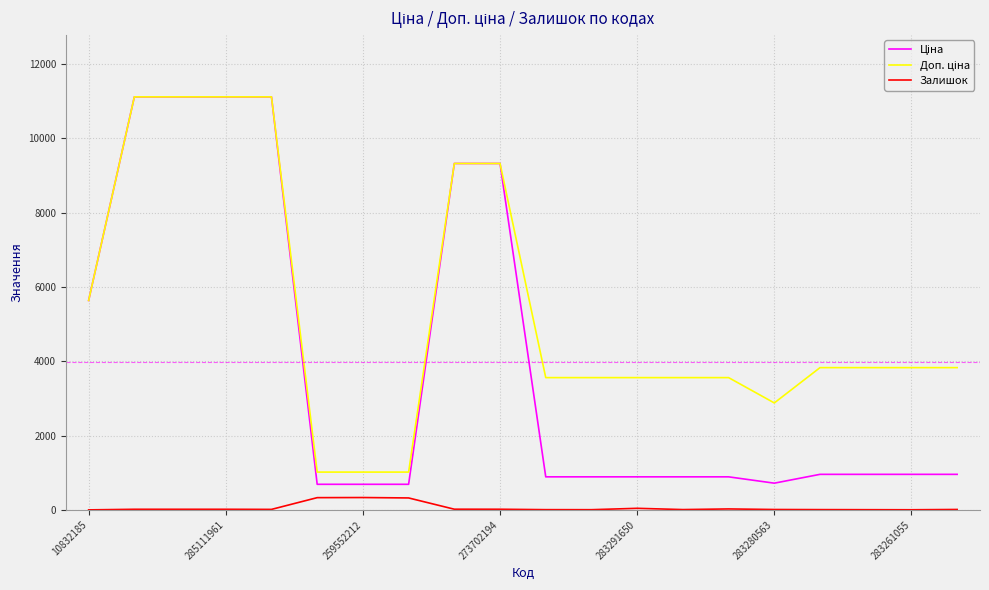

What is the maximum value shown in the chart?

11113.6